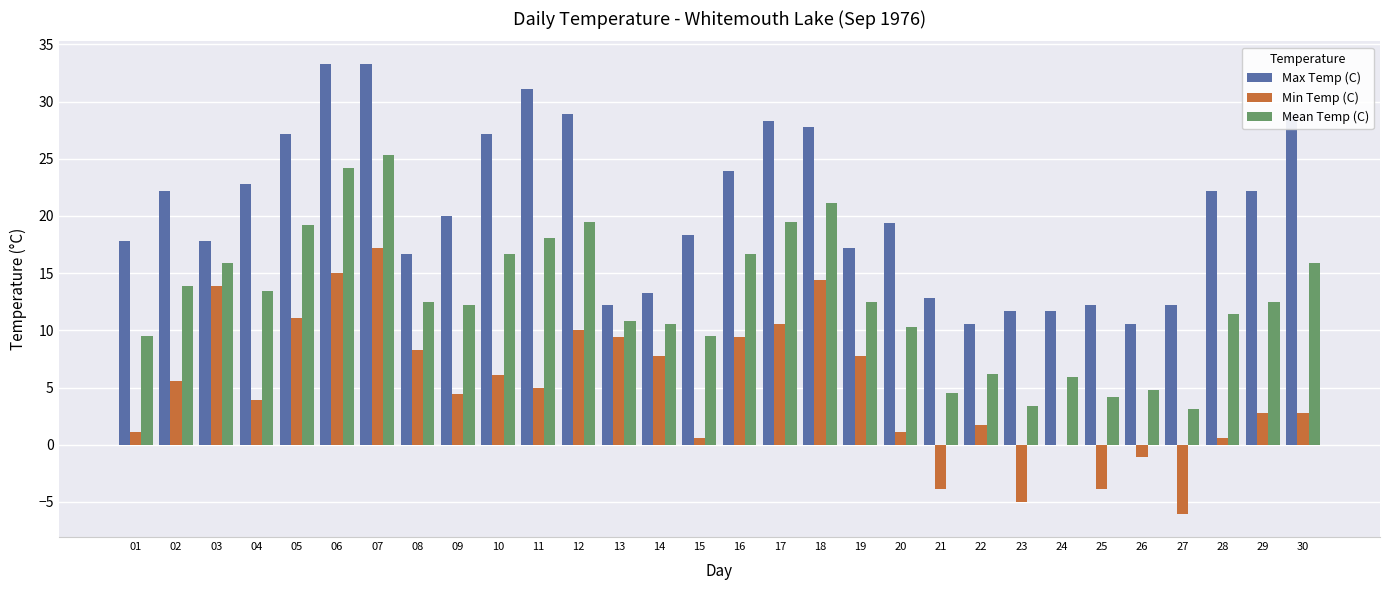

Reading left to right, transcribe all the data shown in this chart.

Max Temp (C): 01=17.8	02=22.2	03=17.8	04=22.8	05=27.2	06=33.3	07=33.3	08=16.7	09=20.0	10=27.2	11=31.1	12=28.9	13=12.2	14=13.3	15=18.3	16=23.9	17=28.3	18=27.8	19=17.2	20=19.4	21=12.8	22=10.6	23=11.7	24=11.7	25=12.2	26=10.6	27=12.2	28=22.2	29=22.2	30=28.9
Min Temp (C): 01=1.1	02=5.6	03=13.9	04=3.9	05=11.1	06=15.0	07=17.2	08=8.3	09=4.4	10=6.1	11=5.0	12=10.0	13=9.4	14=7.8	15=0.6	16=9.4	17=10.6	18=14.4	19=7.8	20=1.1	21=-3.9	22=1.7	23=-5.0	24=0.0	25=-3.9	26=-1.1	27=-6.1	28=0.6	29=2.8	30=2.8
Mean Temp (C): 01=9.5	02=13.9	03=15.9	04=13.4	05=19.2	06=24.2	07=25.3	08=12.5	09=12.2	10=16.7	11=18.1	12=19.5	13=10.8	14=10.6	15=9.5	16=16.7	17=19.5	18=21.1	19=12.5	20=10.3	21=4.5	22=6.2	23=3.4	24=5.9	25=4.2	26=4.8	27=3.1	28=11.4	29=12.5	30=15.9